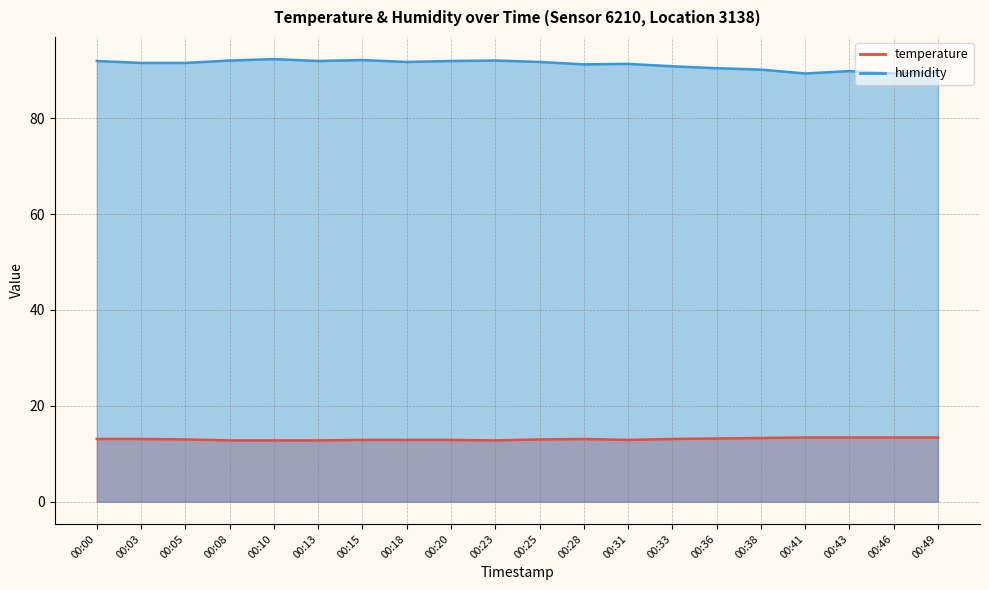

What is the average value of the temperature series?

13.1